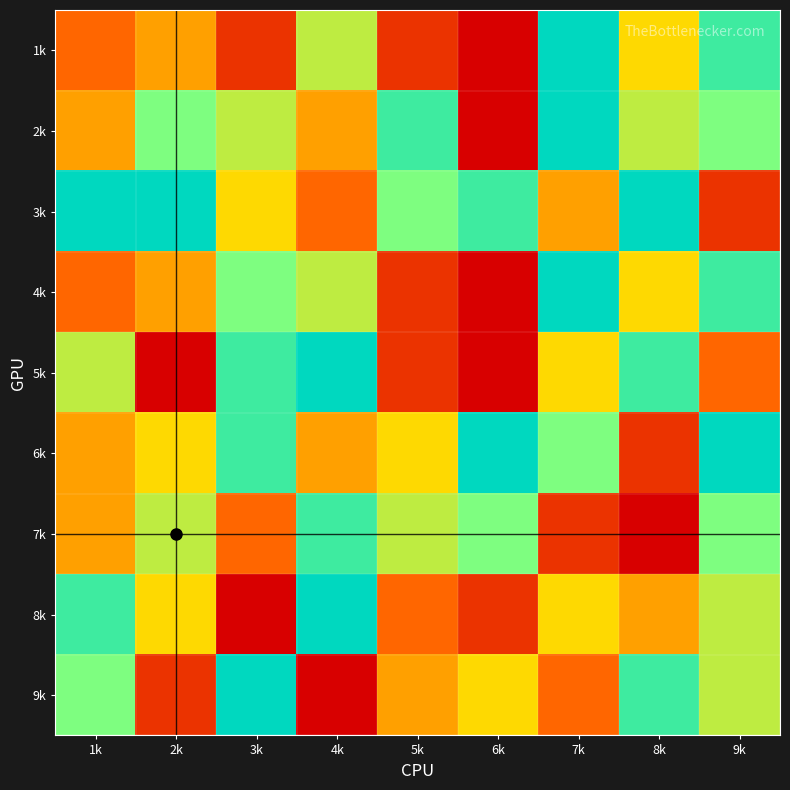

What is the total value across all series at 7k?

53